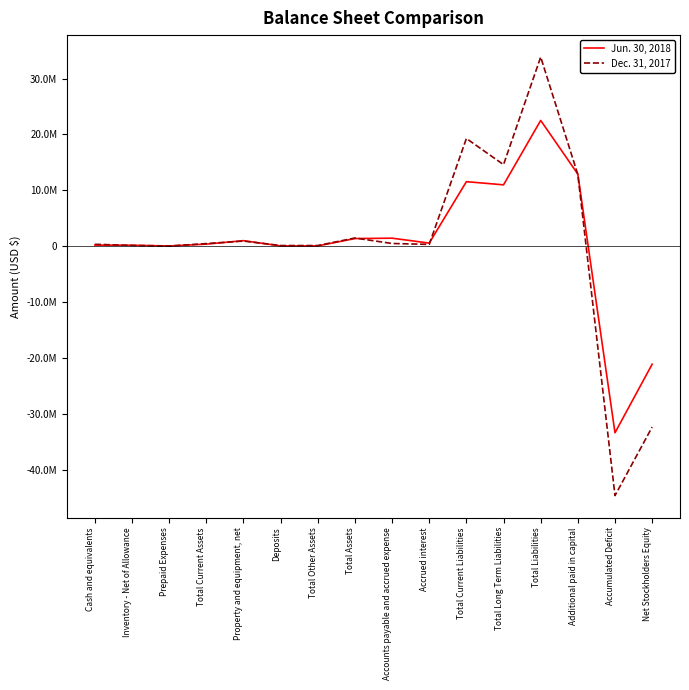

What are all the series names shown in the legend?

Jun. 30, 2018, Dec. 31, 2017